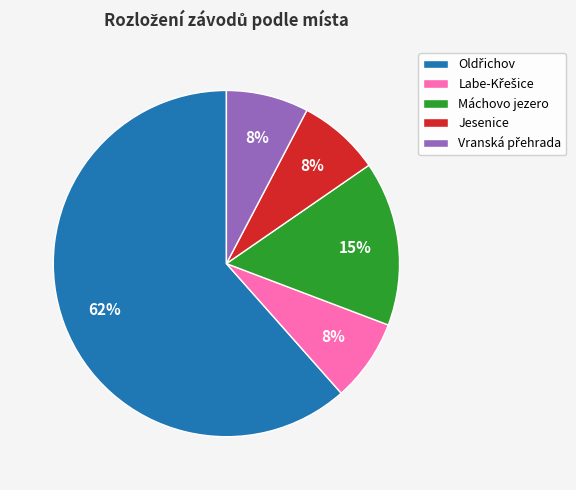

Does any single category account for the majority?

Yes